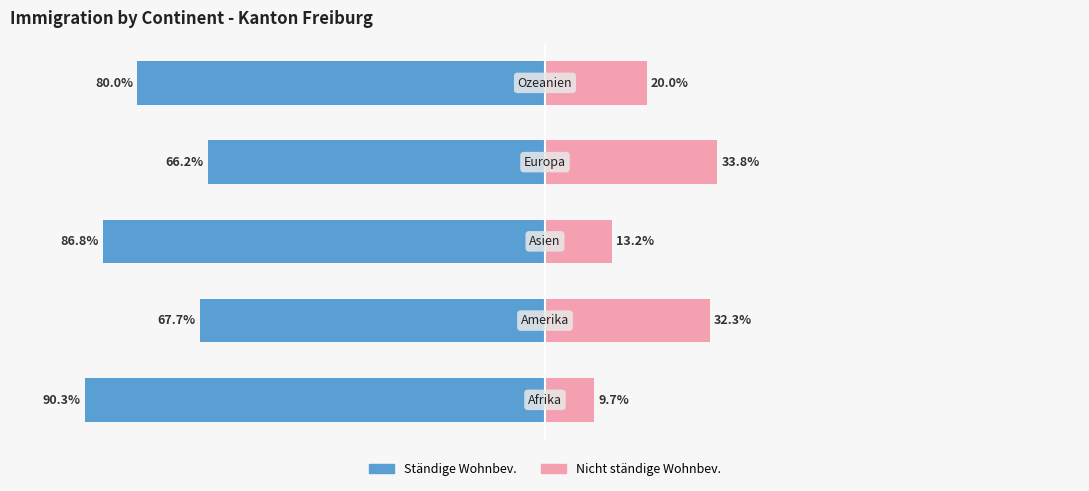

Is it true that Ständige Wohnbev. equals -43.6 at −75?

False